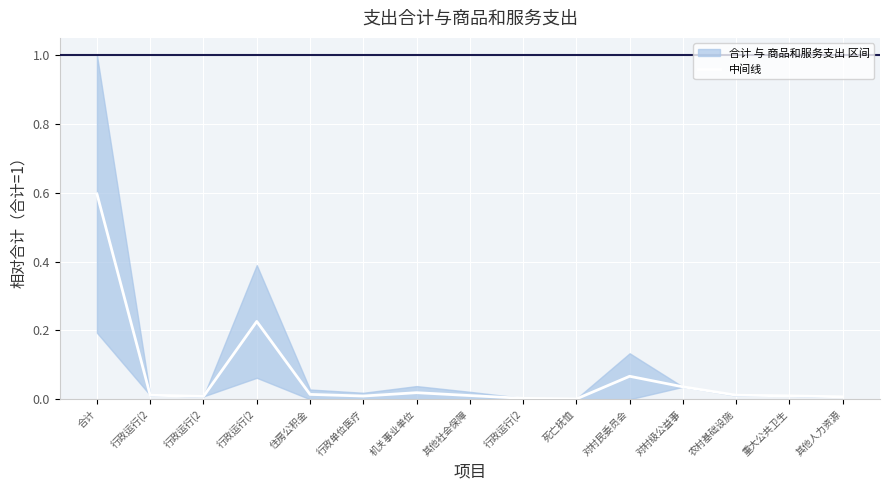

What is the label of the 13th point from the left?

农村基础设施